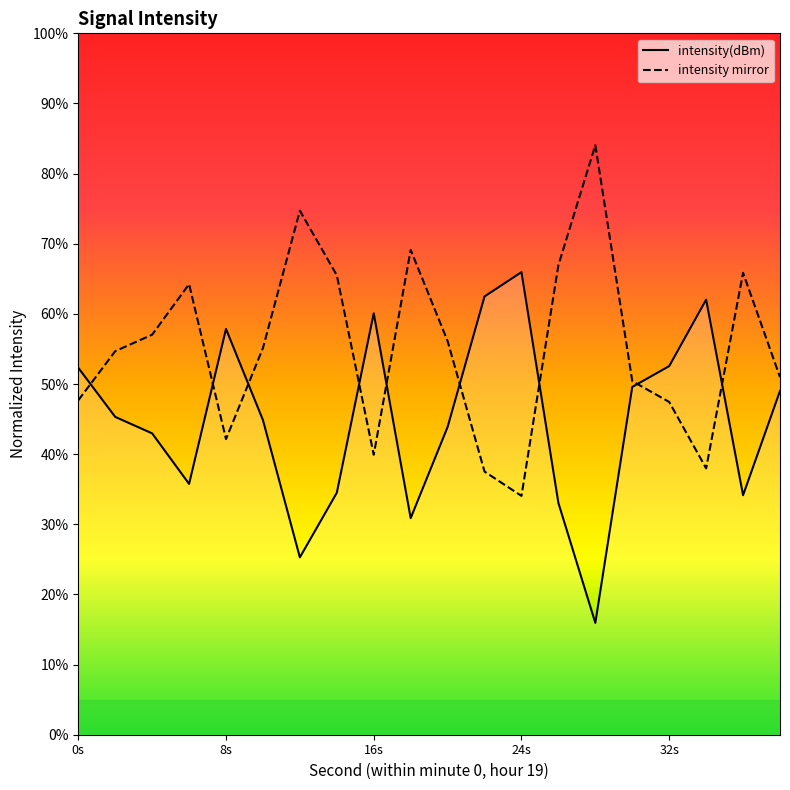

What is the smallest value displayed?

15.9